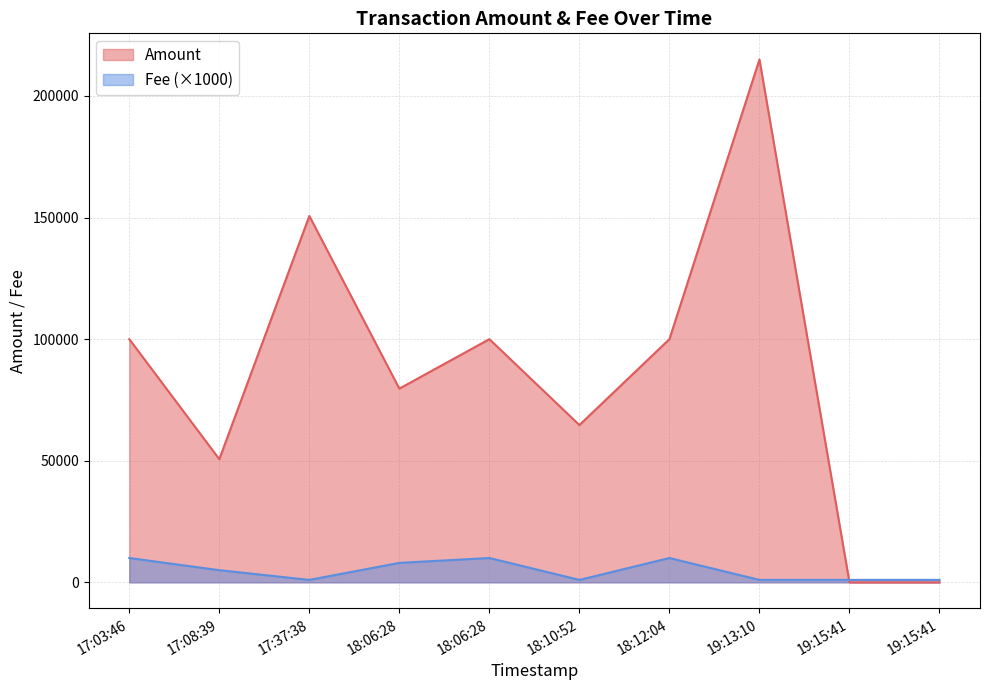

Rank the series at 19:15:41 from lowest to highest value.

Amount, Fee